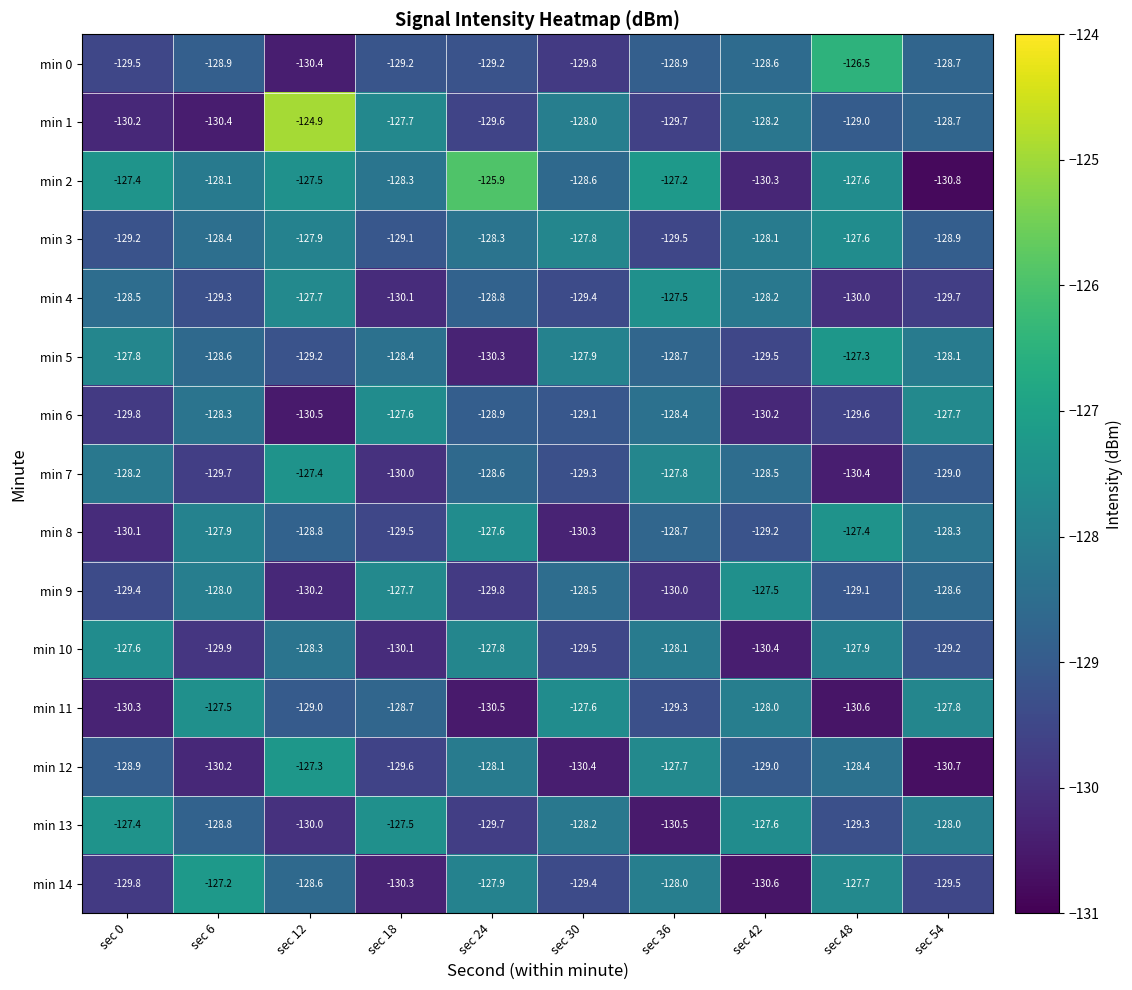

At which label does min 8 reach its peak?

sec 48